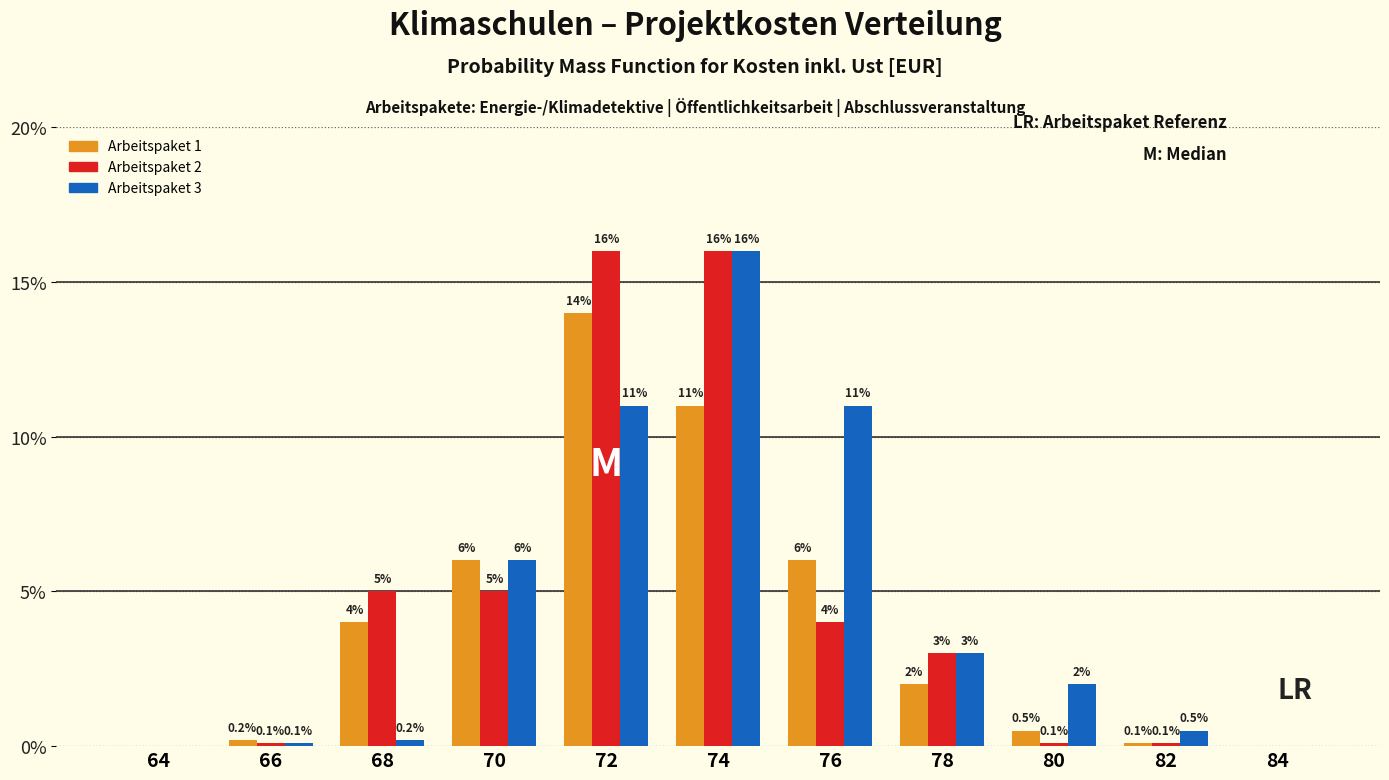

Does the chart contain stacked bars?

No